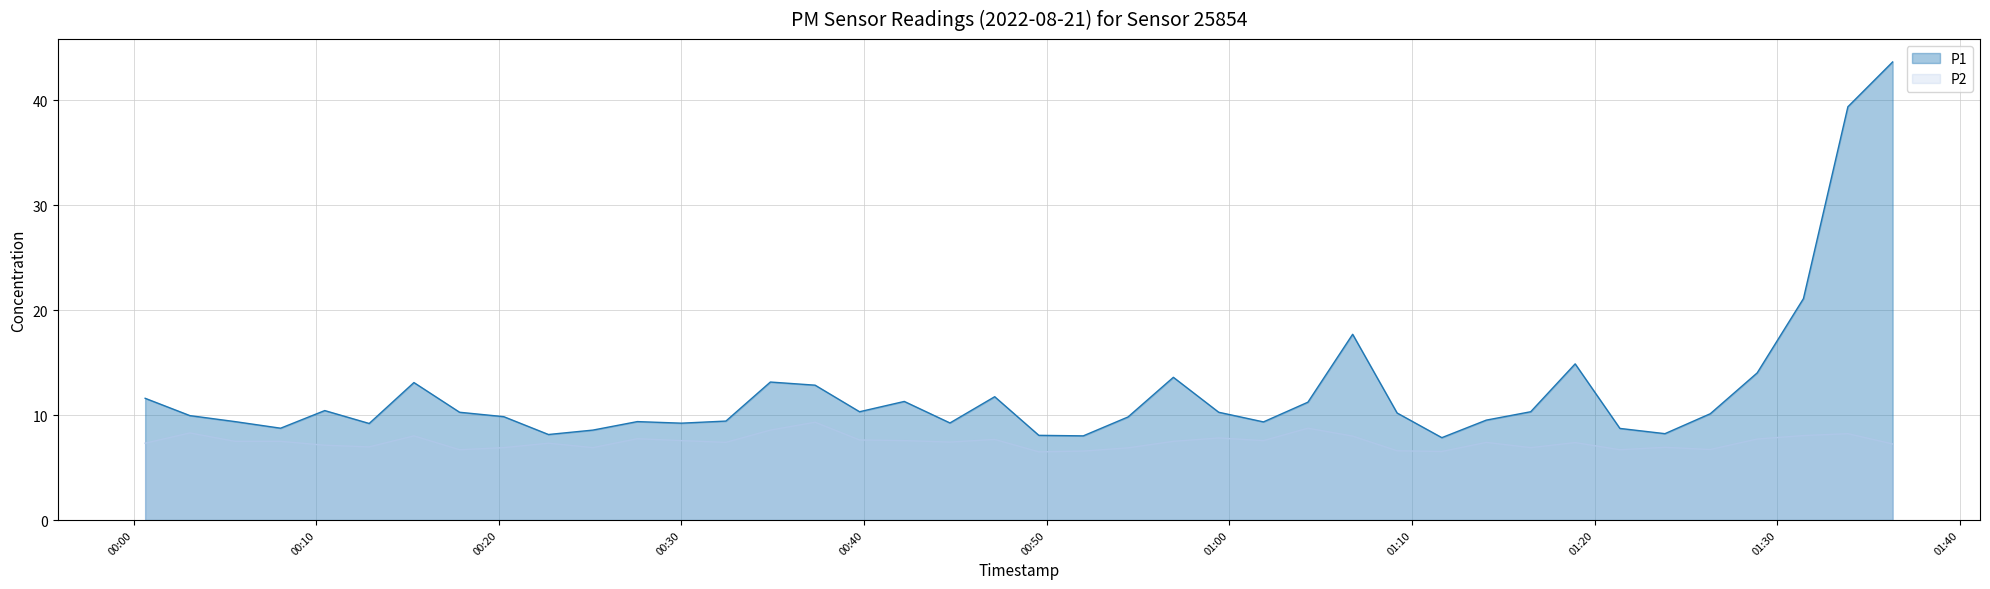

In P2, how many points are lower than both neighbors (excluding endpoints)?

11